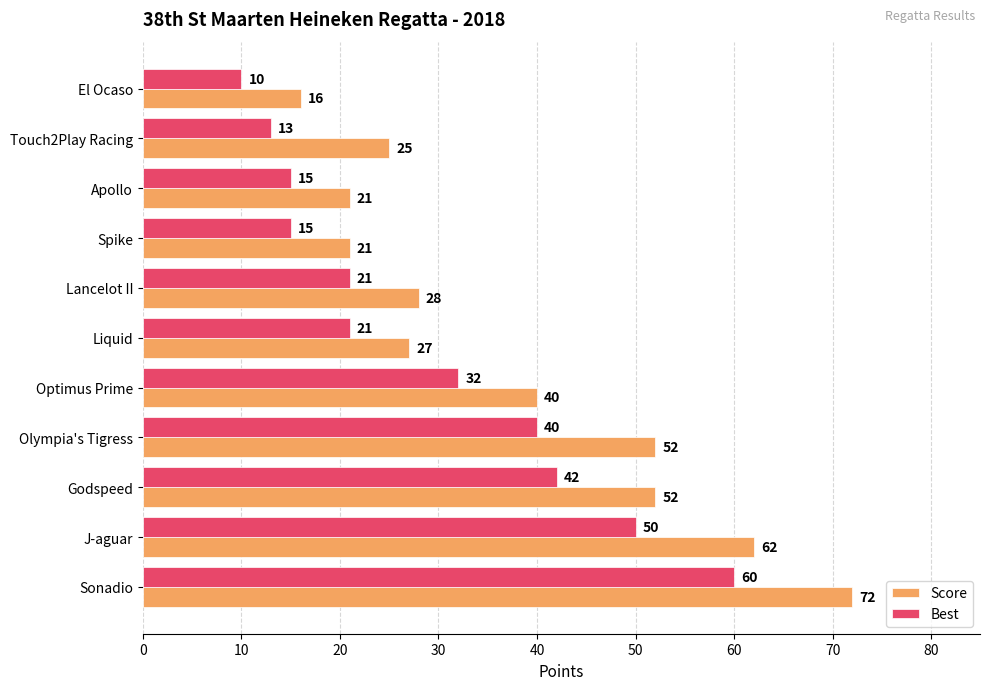

Between Spike and J-aguar, which series saw the biggest shift?

Score